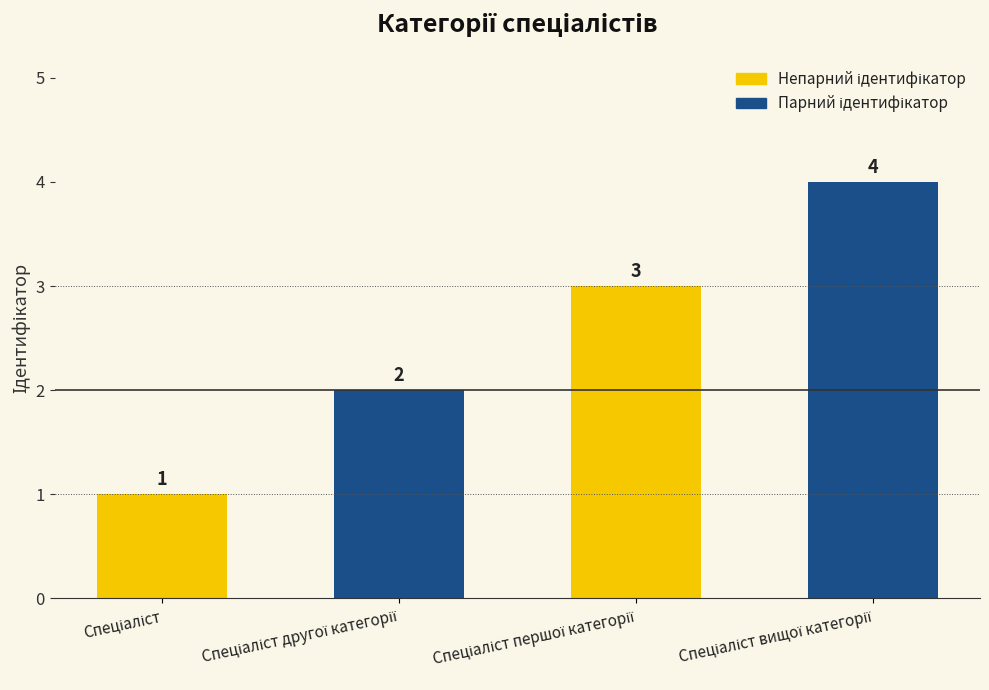

What is the value of the 4th bar from the left?

4